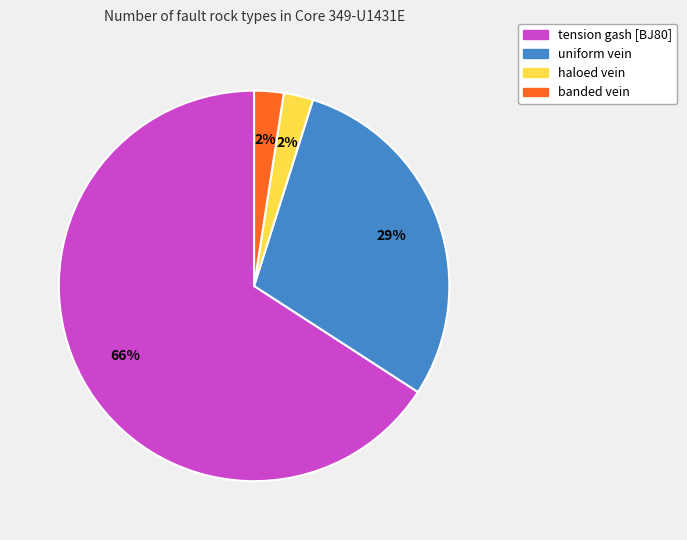

How many segments does this pie chart have?

4